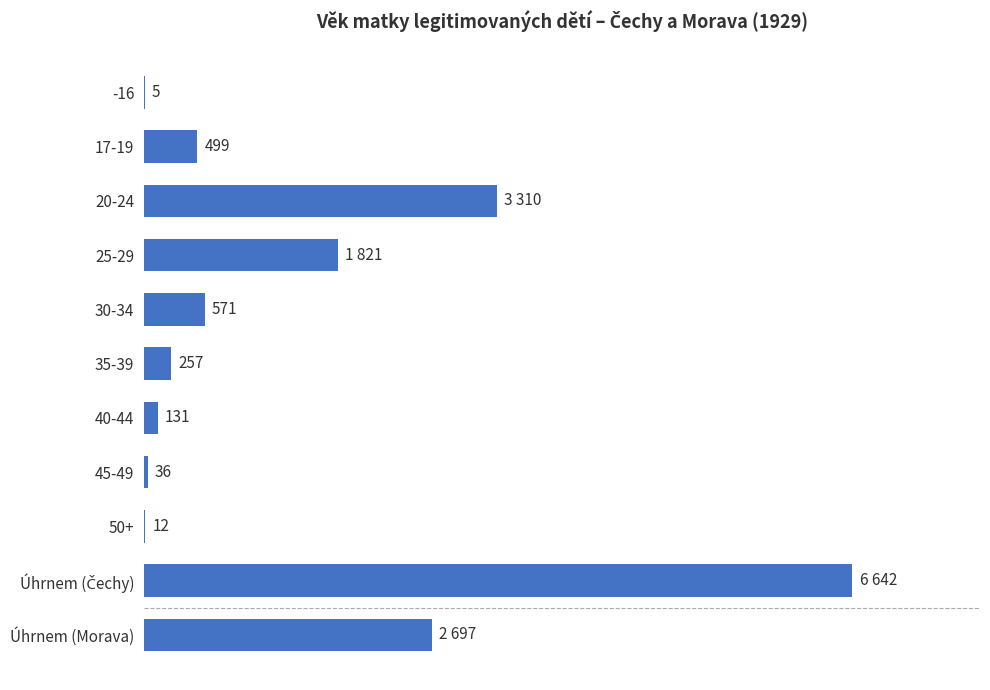

Where is the data nearest to the value 3323?

20-24